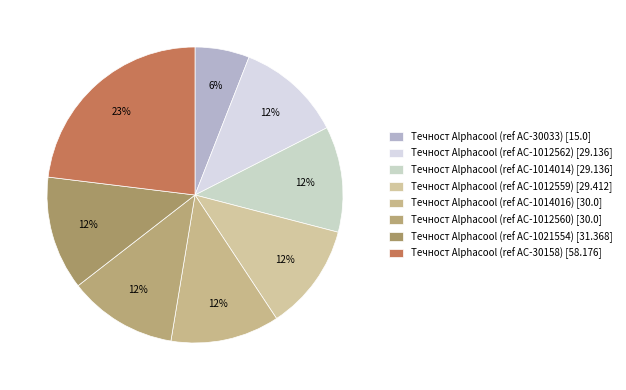

Which category has the smallest portion of the pie?

Течност Alphacool (ref AC-30033) [15.0]